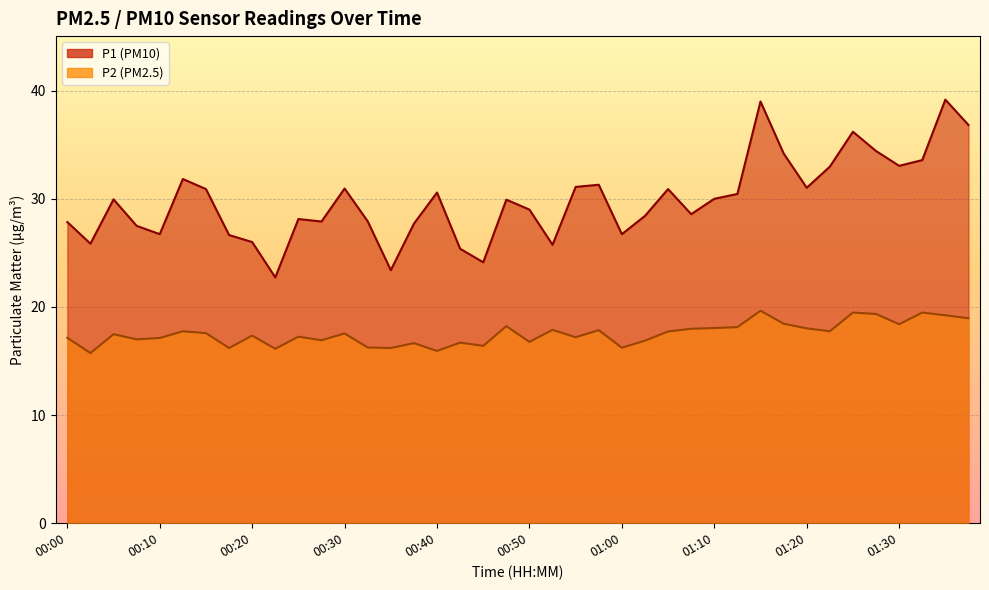

At how many categories does at least one series exceed 29?

21